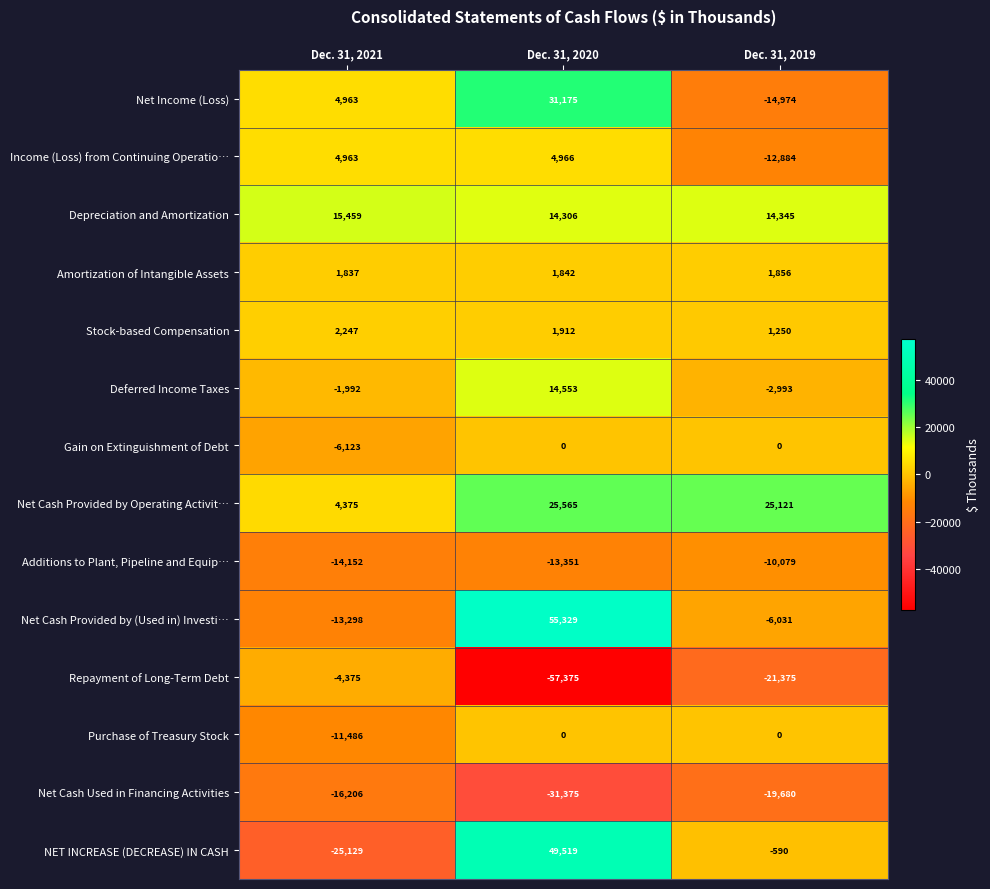

What is the smallest value displayed?

-57375